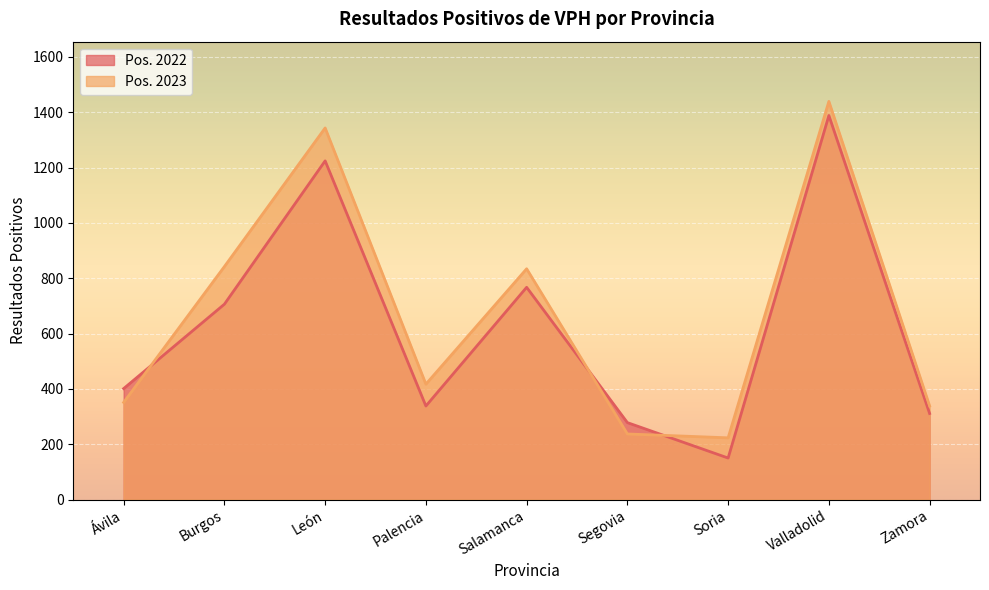

True or false: Pos. 2023 and Pos. 2022 intersect in this chart.

True